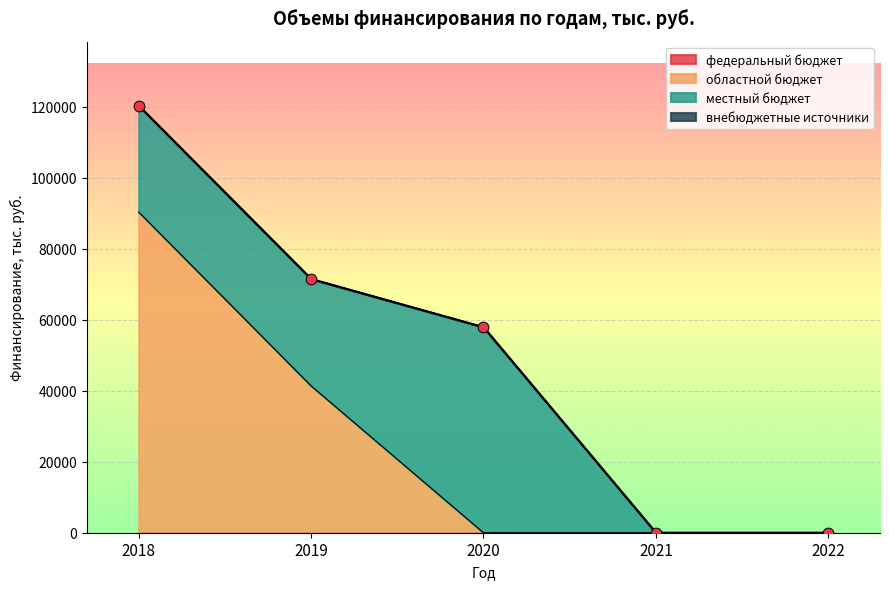

What are all the series names shown in the legend?

федеральный бюджет, областной бюджет, местный бюджет, внебюджетные источники